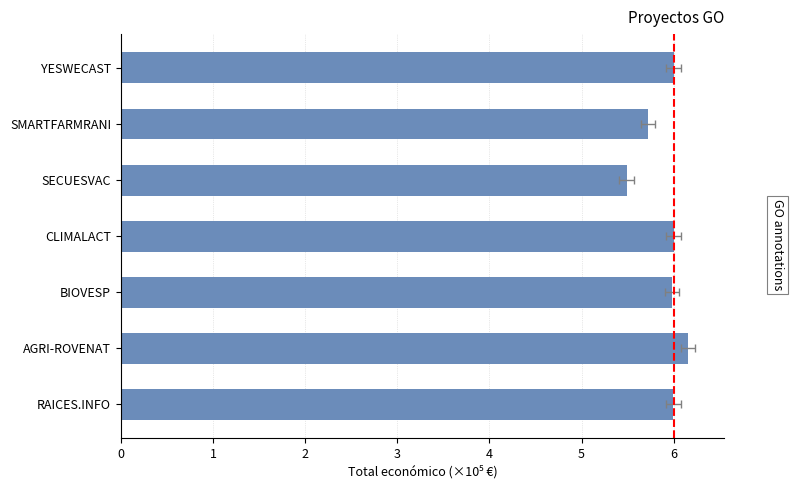

The chart shows a value of 6.0 at BIOVESP. True or false?

True